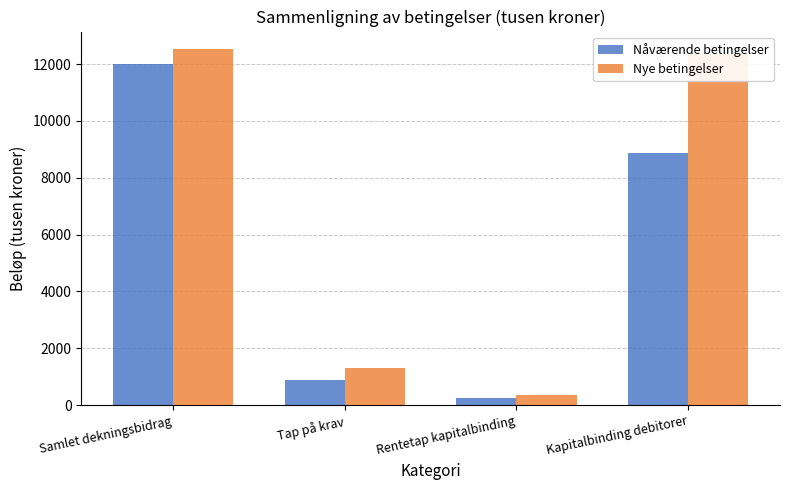

At which category does the chart reach its minimum across all series?

Rentetap kapitalbinding